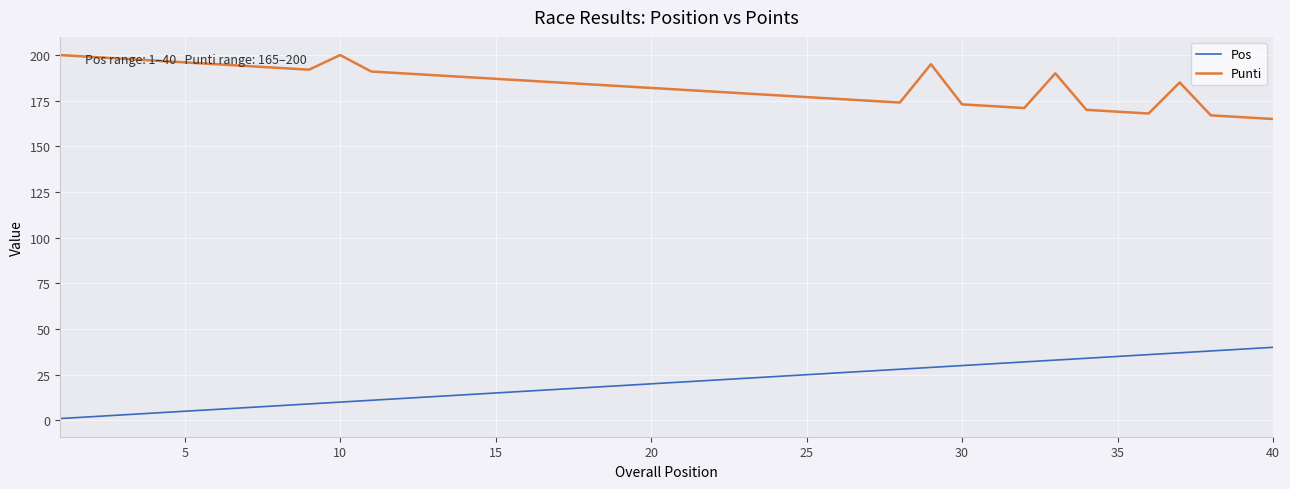

True or false: Punti and Pos intersect in this chart.

False